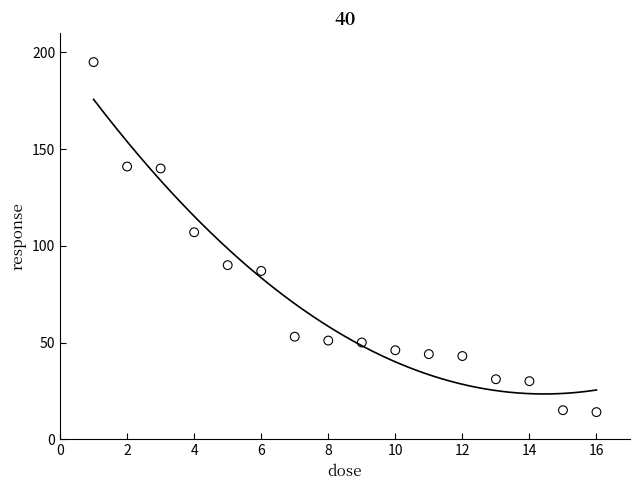

What is the range of Y values (max minus min)?

181